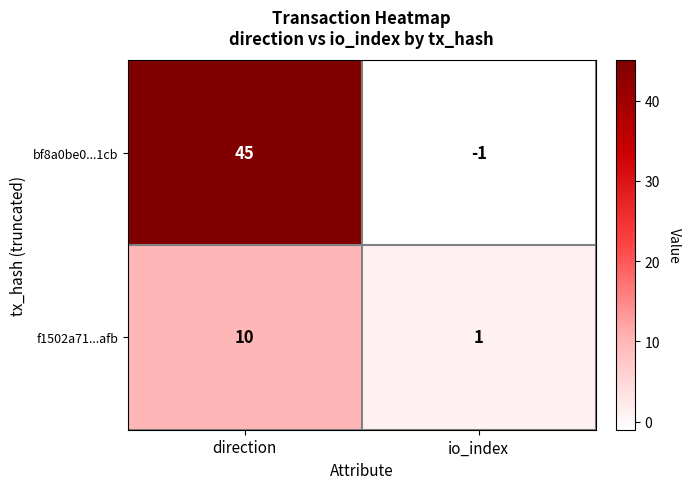

What is the difference between the f1502a71...afb values at io_index and direction?

9